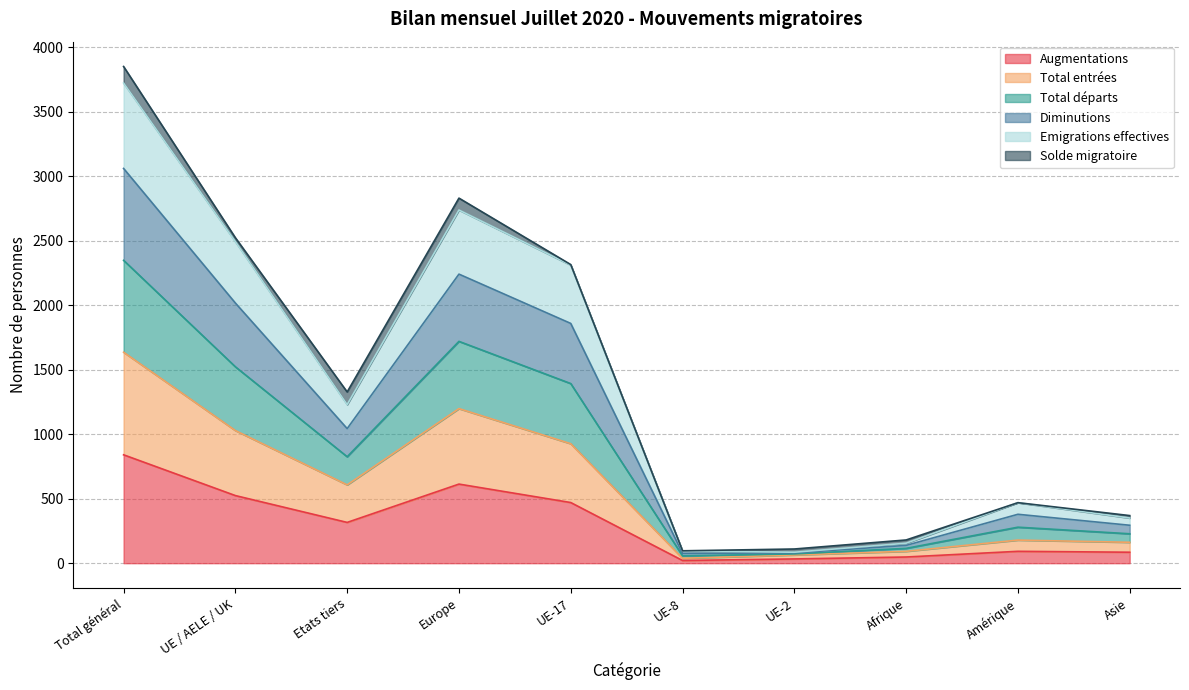

What is the label of the 1st point from the right?

Asie